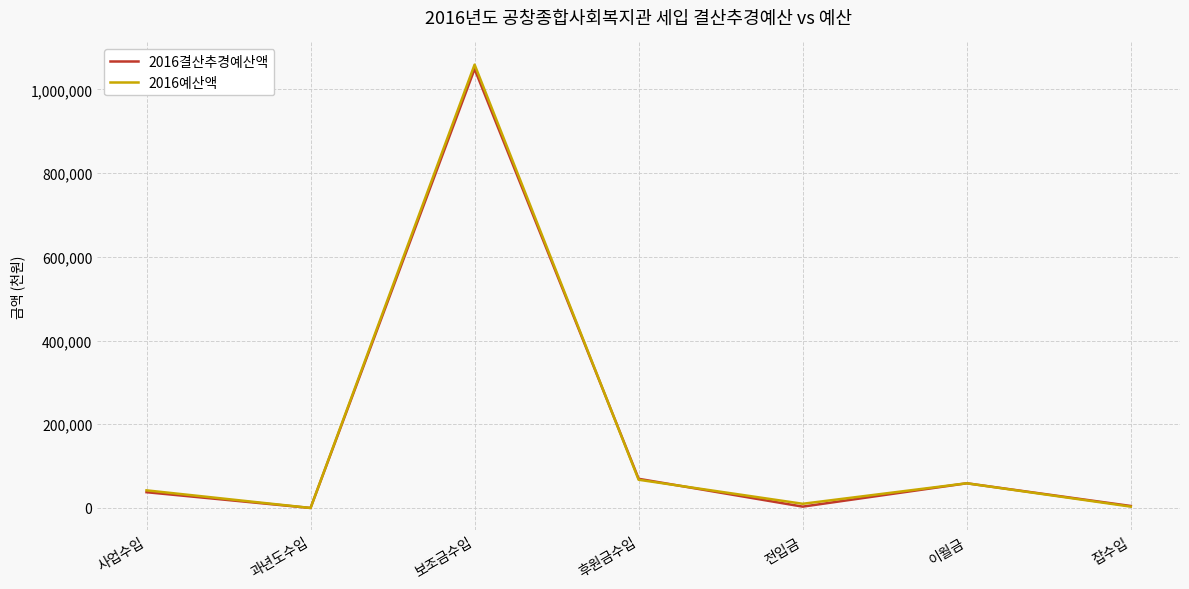

Which series has the largest range (max minus min)?

2016예산액